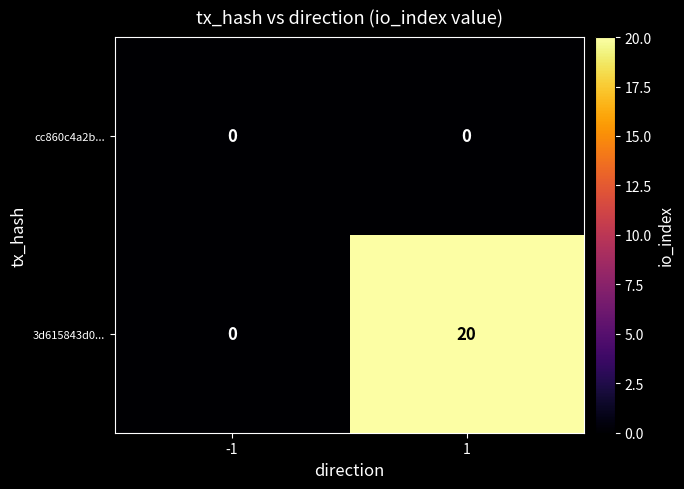

What is the average value of the 3d615843d0... series?

10